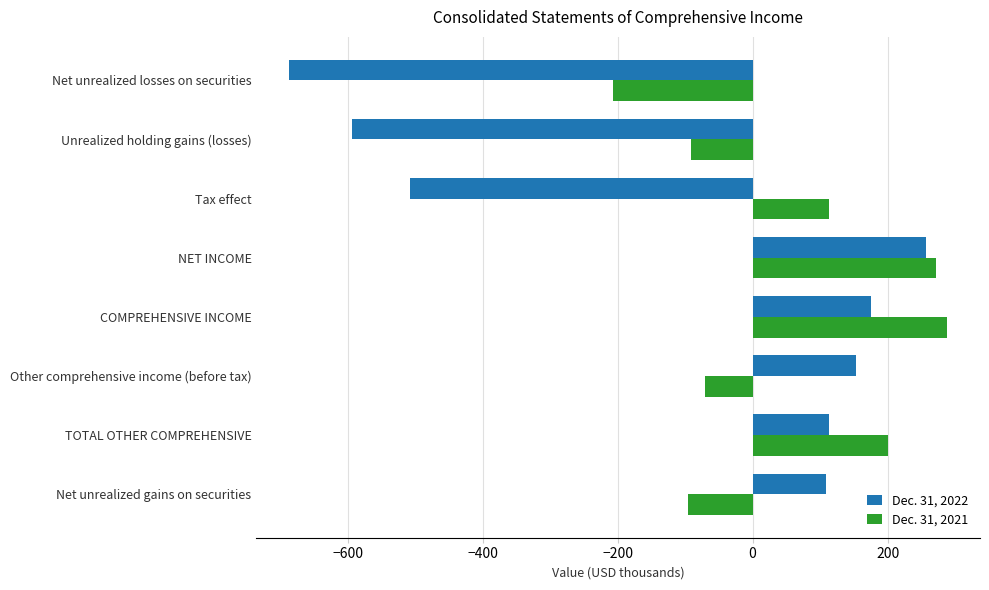

Rank the series by their maximum value, from lowest to highest.

Dec. 31, 2022, Dec. 31, 2021